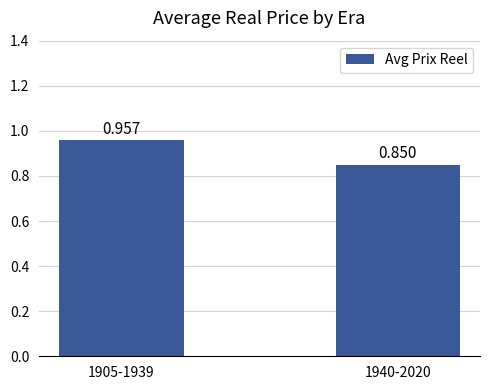

What is the label of the 1st bar from the left?

1905-1939